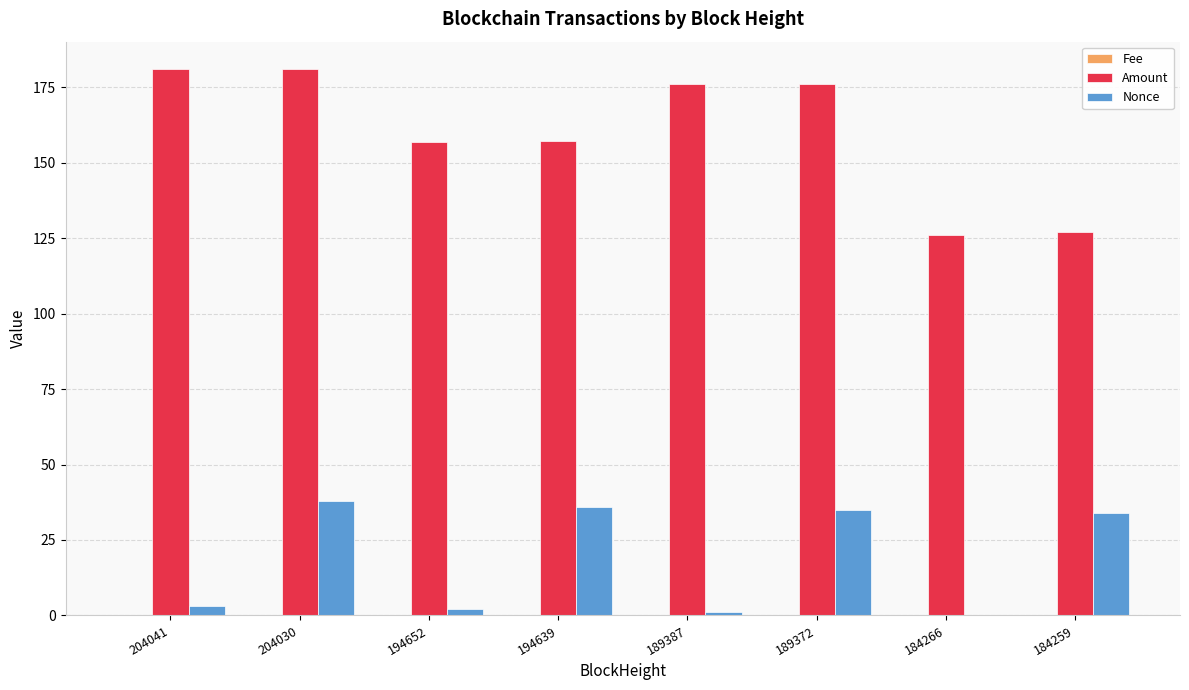

The value of Amount at 194639 is 213.6. True or false?

False